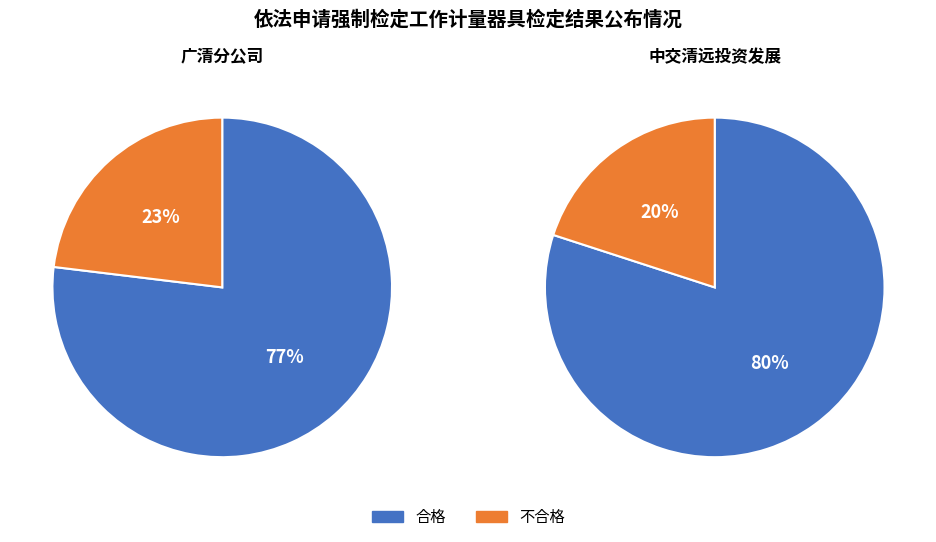

Does any single category account for the majority?

Yes